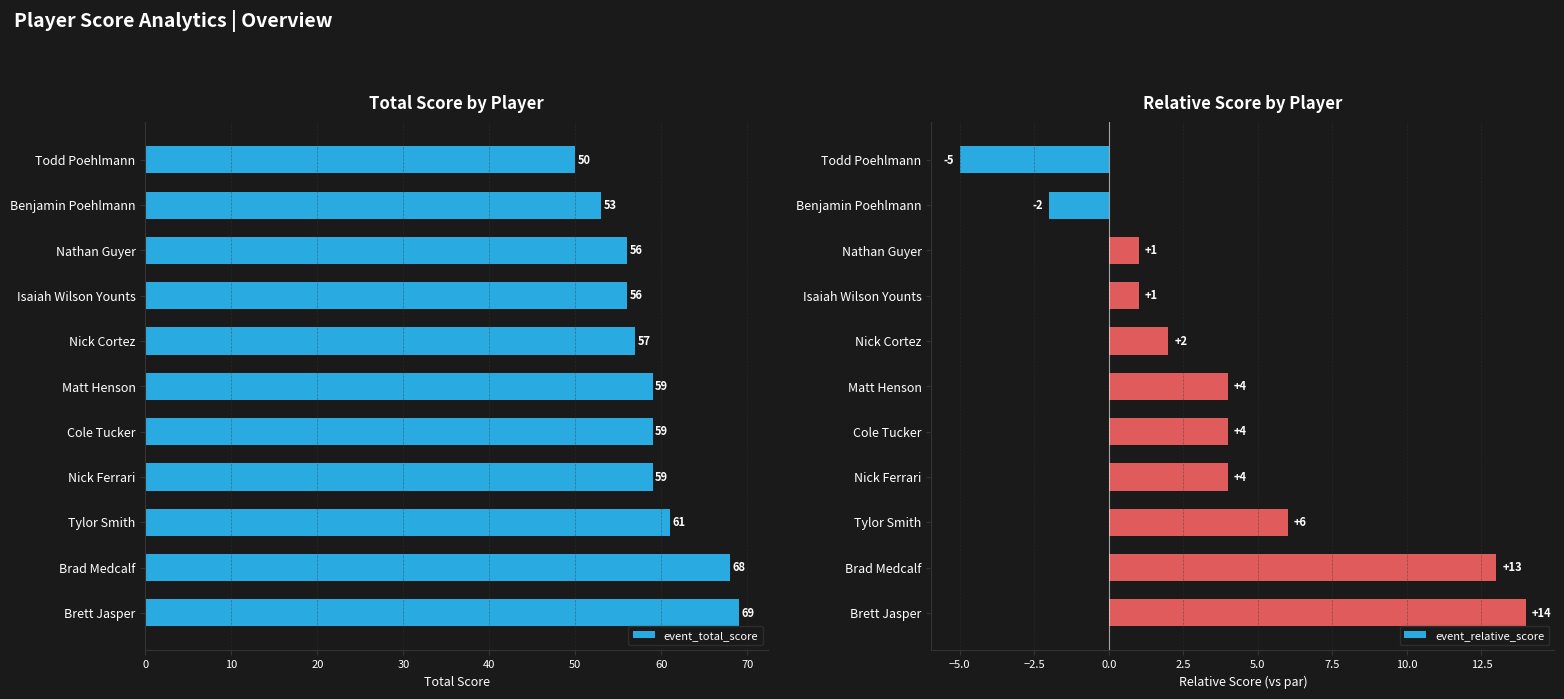

At which label does event_total_score reach its minimum?

Todd Poehlmann